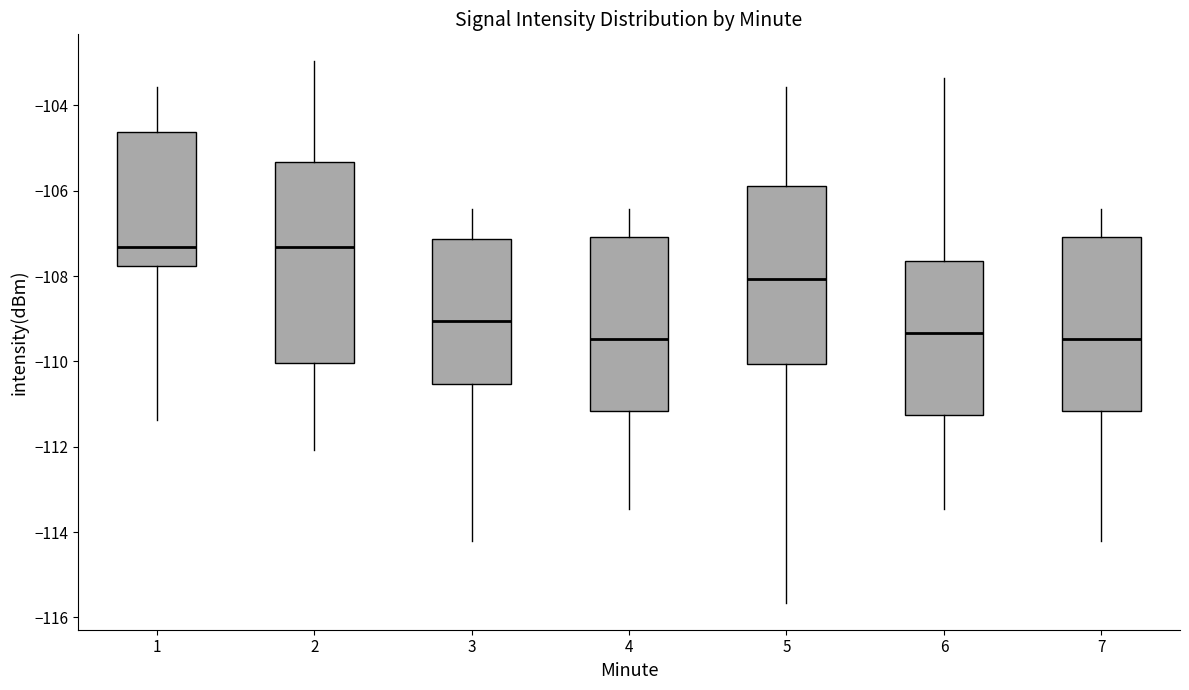

Where is the upper edge of the box at x = 1 on the y-axis? The values are not printed on the chart, so give them approximately, as read against the axis.

-104.6